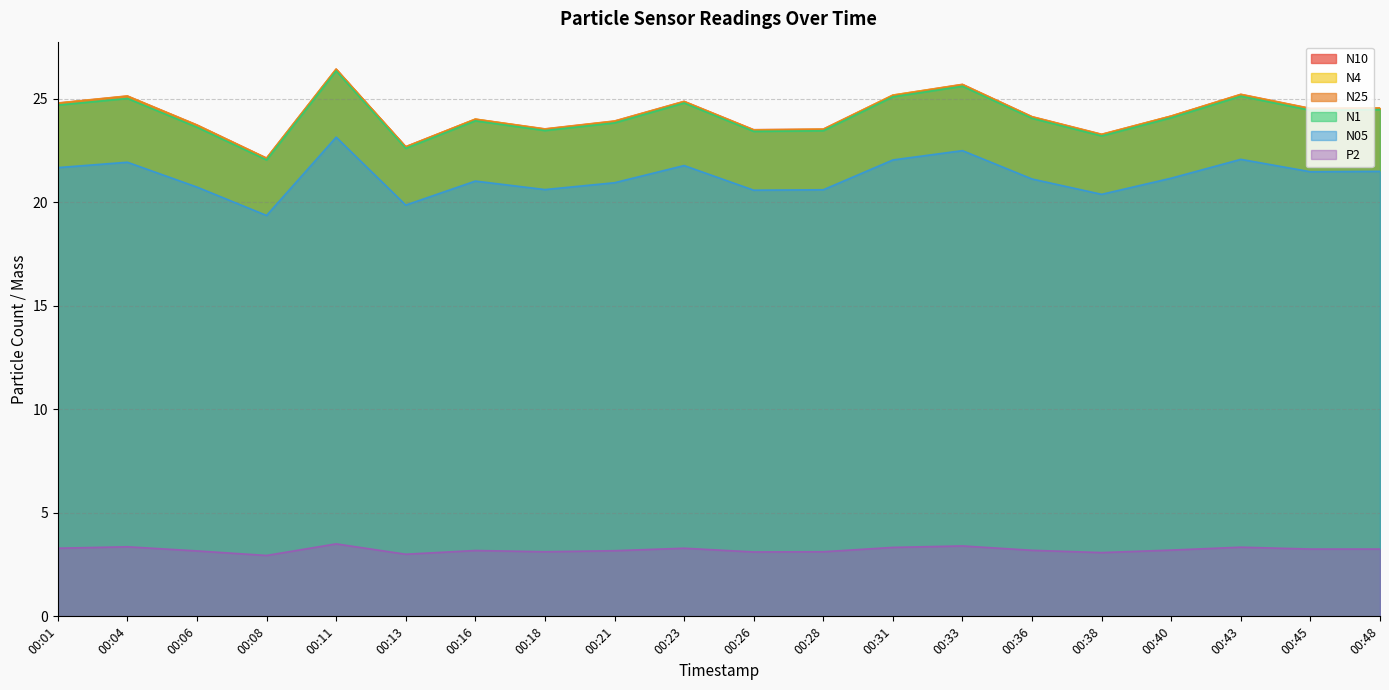

Which series has the widest spread of values?

N10